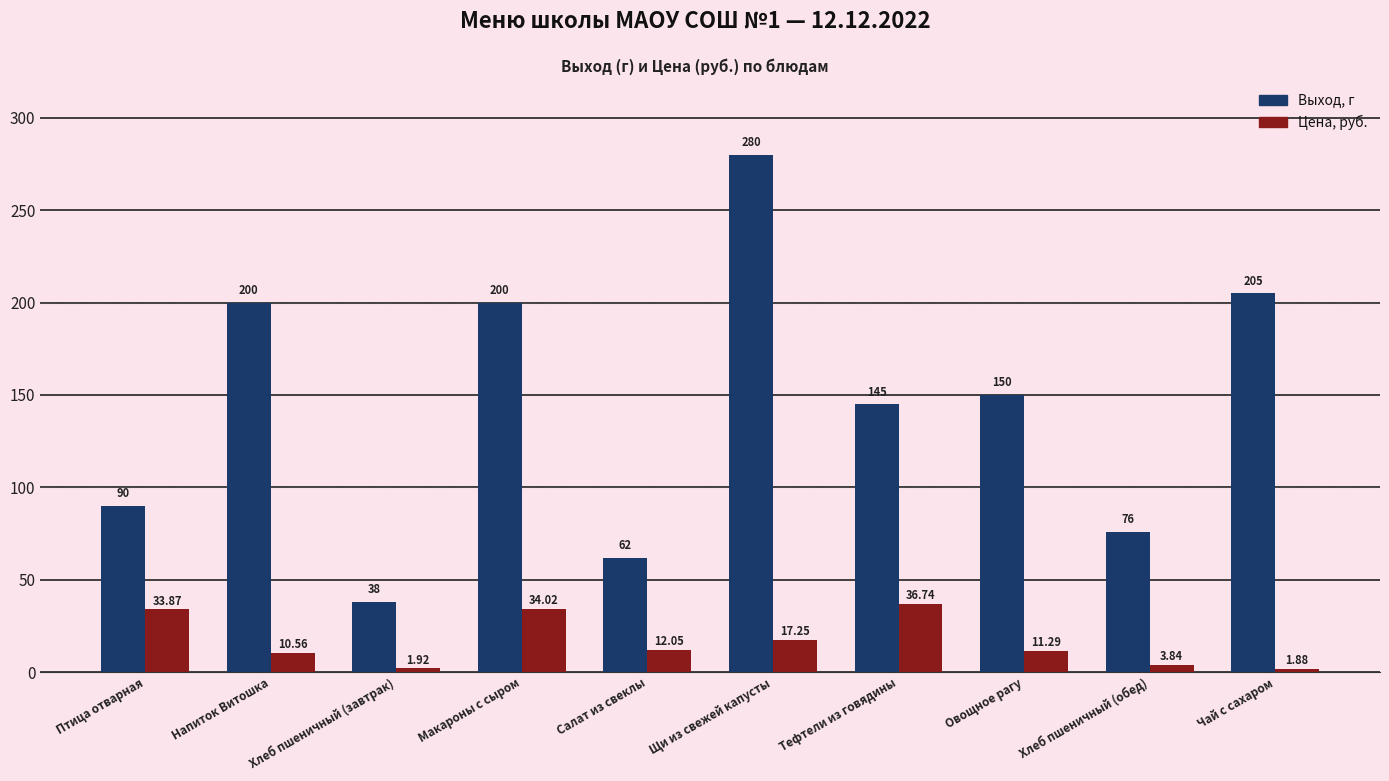

Which category has the highest value in the Цена, руб. series?

Тефтели из говядины